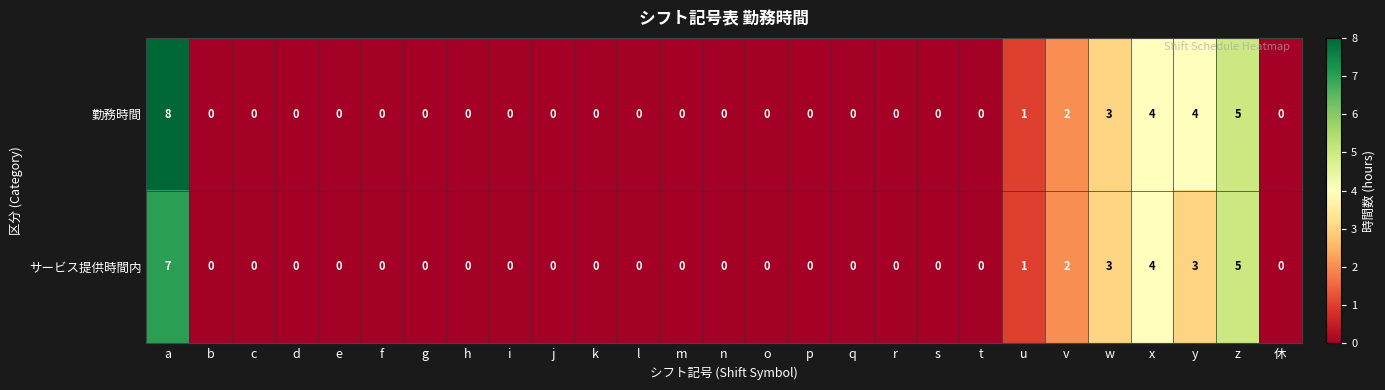

Is it true that 勤務時間 equals 0 at f?

True